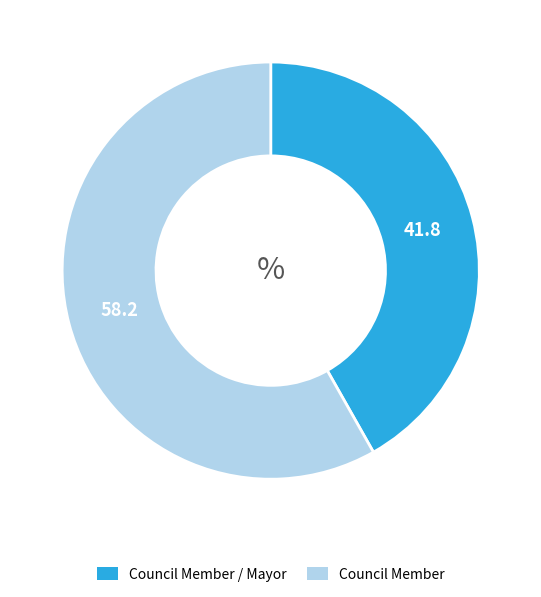

Is the sum of Council Member and Council Member / Mayor greater than half?

Yes